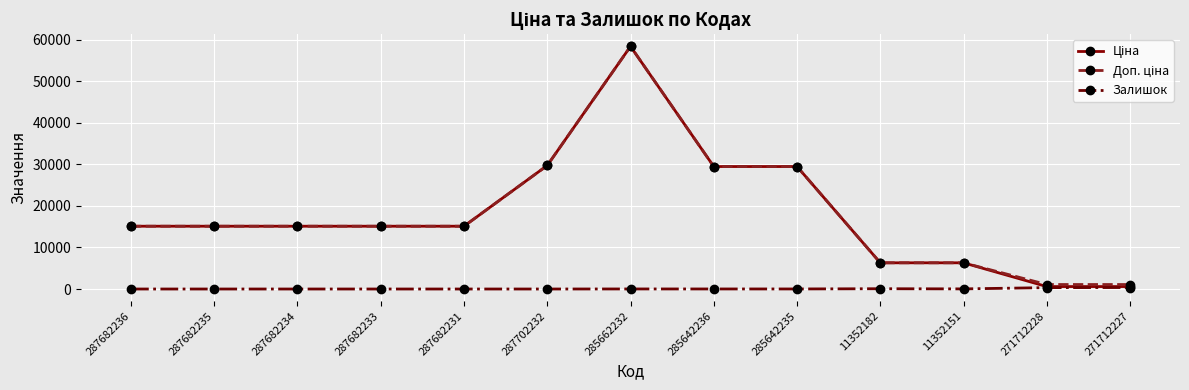

At which category is the sum across all series the highest?

285662232